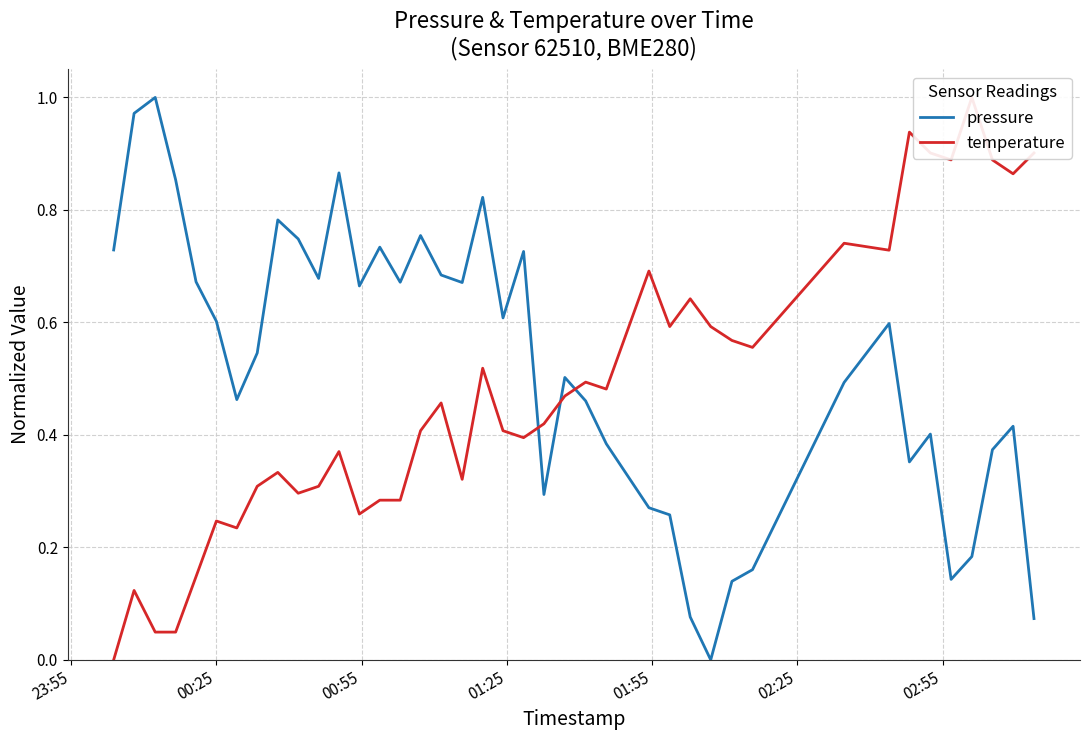

Reading left to right, what are all the values shown in this chart?

pressure: 0.7	1.0	1.0	0.9	0.7	0.6	0.5	0.5	0.8	0.7	0.7	0.9	0.7	0.7	0.7	0.8	0.7	0.7	0.8	0.6	0.7	0.3	0.5	0.5	0.4	0.3	0.3	0.1	0.0	0.1	0.2	0.5	0.6	0.4	0.4	0.1	0.2	0.4	0.4	0.1
temperature: 0.0	0.1	0.0	0.0	0.1	0.2	0.2	0.3	0.3	0.3	0.3	0.4	0.3	0.3	0.3	0.4	0.5	0.3	0.5	0.4	0.4	0.4	0.5	0.5	0.5	0.7	0.6	0.6	0.6	0.6	0.6	0.7	0.7	0.9	0.9	0.9	1.0	0.9	0.9	0.9